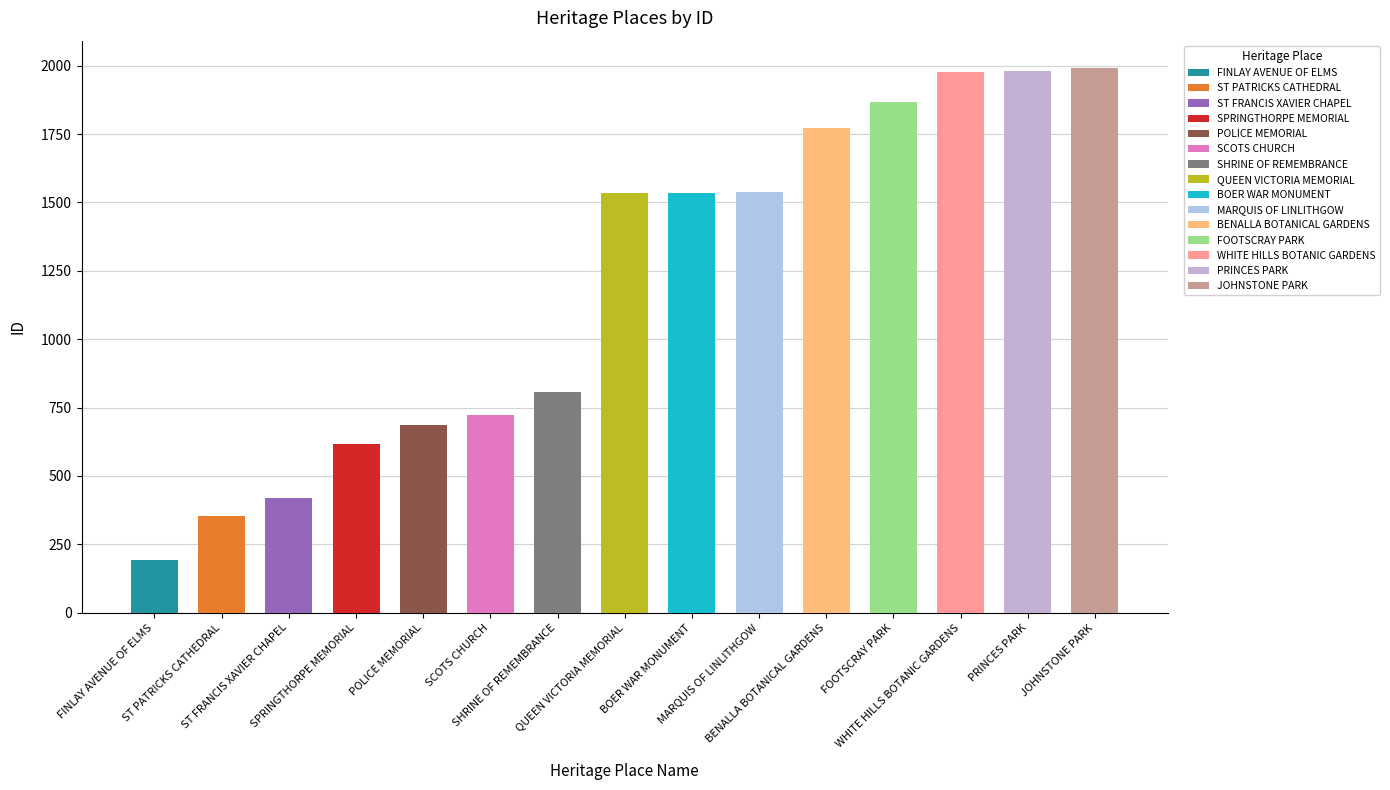

The value at JOHNSTONE PARK is 1992. True or false?

True